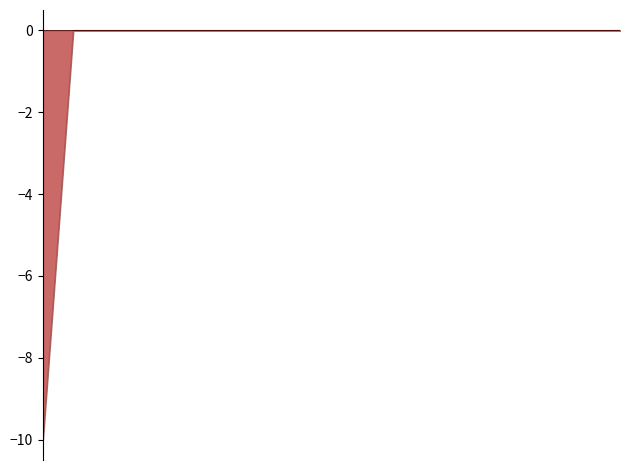

What is the smallest value displayed?

-10